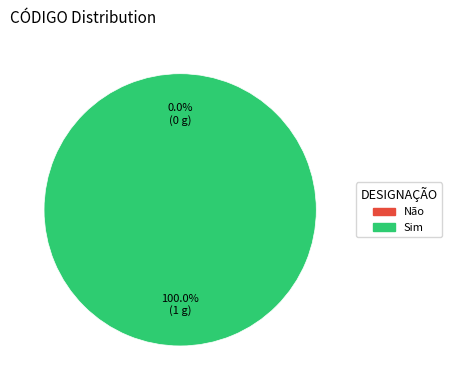

Is it true that Sim is 100% of the pie?

True